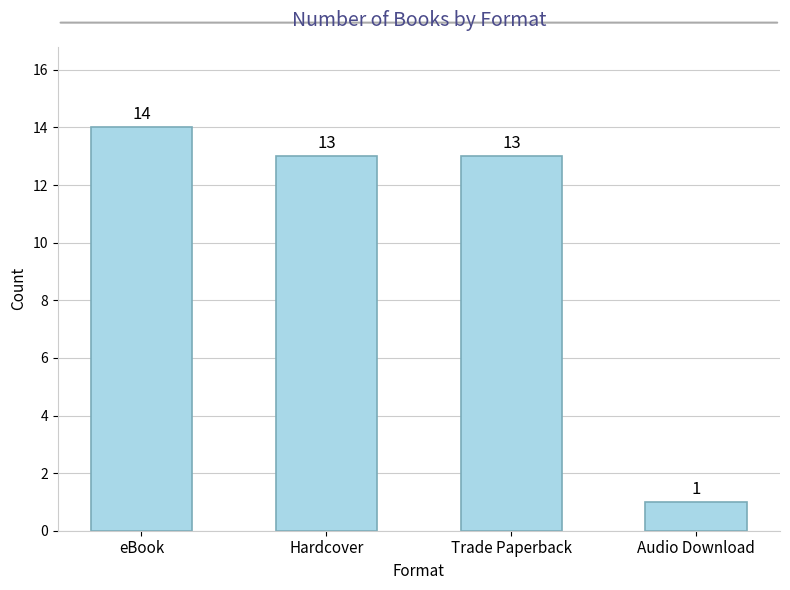

What position from the left is eBook?

1